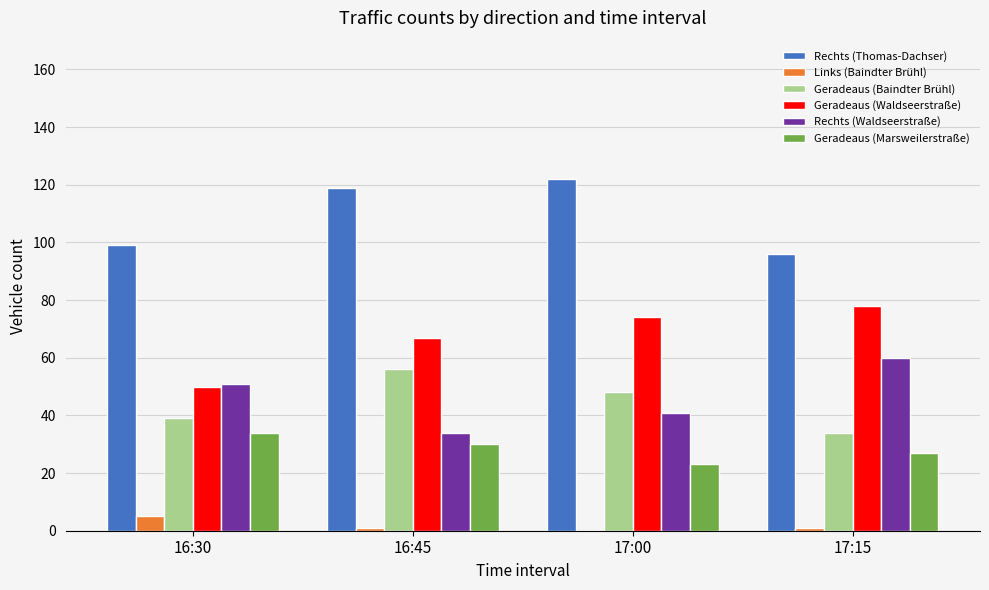

What is the maximum value shown in the chart?

122